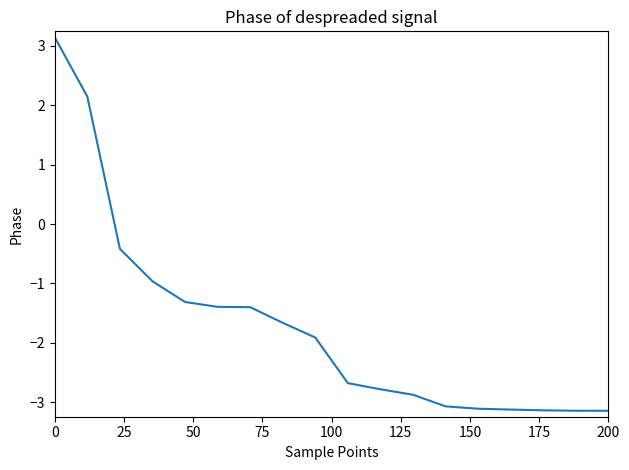

What is the difference between the maximum and minimum values?

6.3